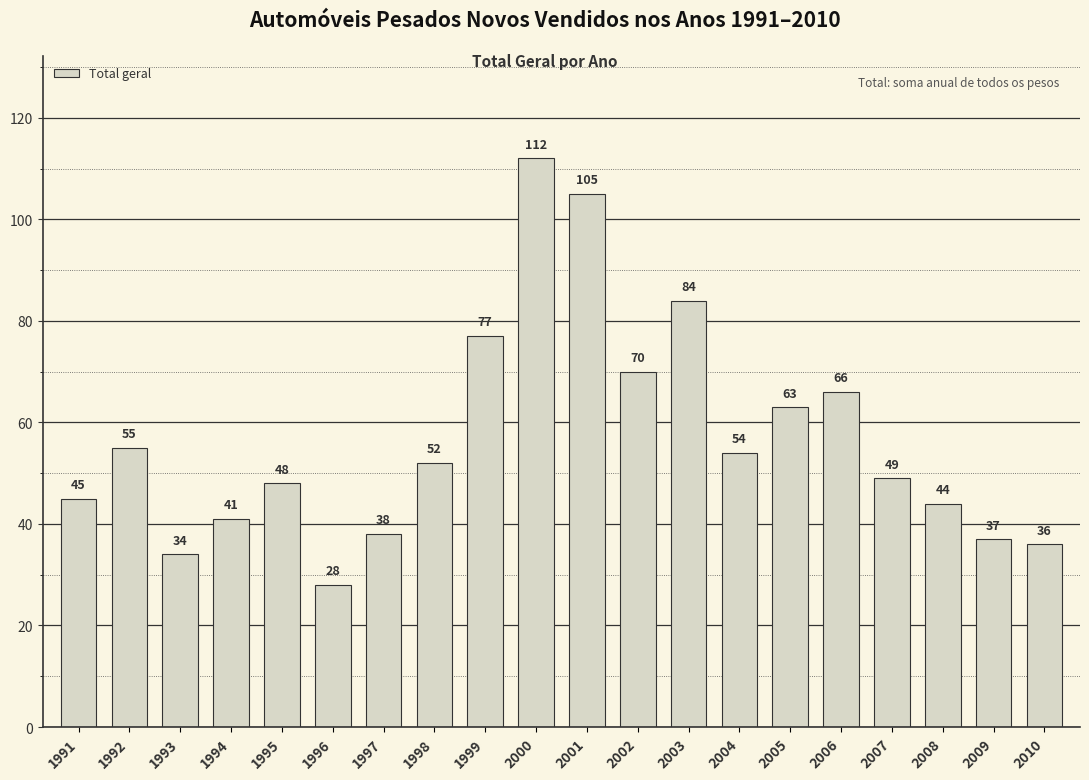

What is the greatest value displayed?

112